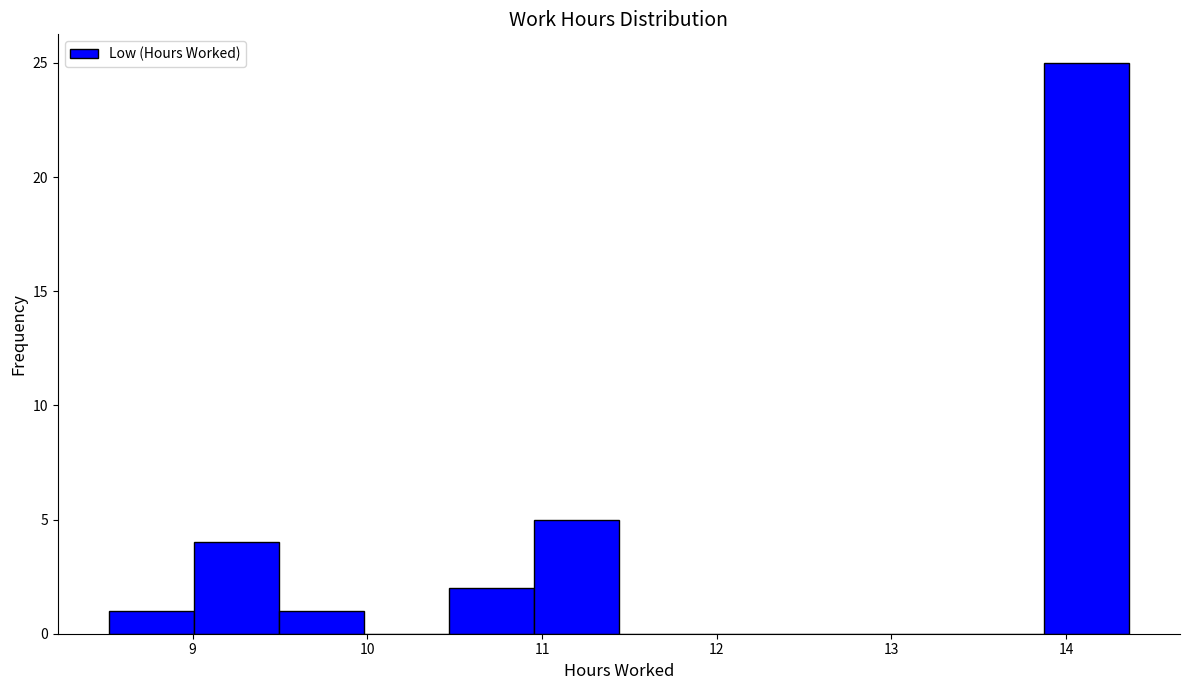

Over which range of the x-axis is the bar tallest?

13.9 to 14.4